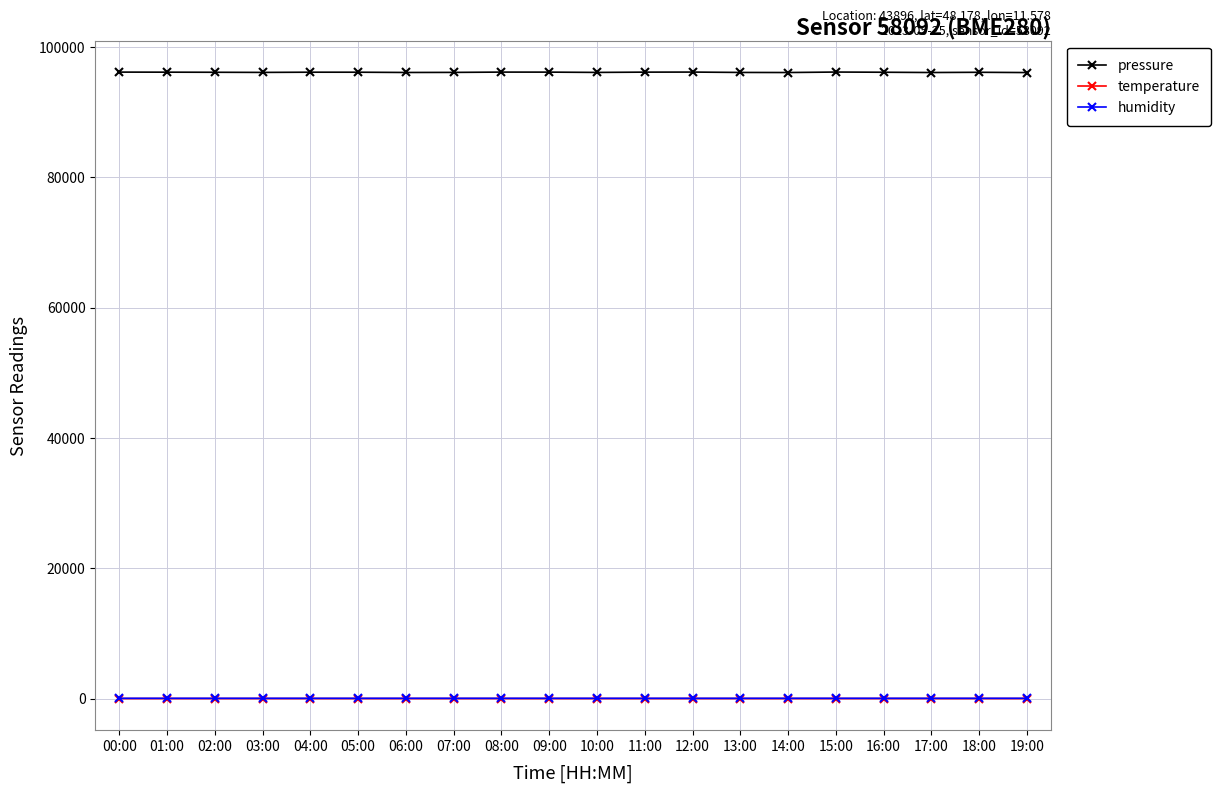

The value of pressure at 07:00 is 96106.3. True or false?

True